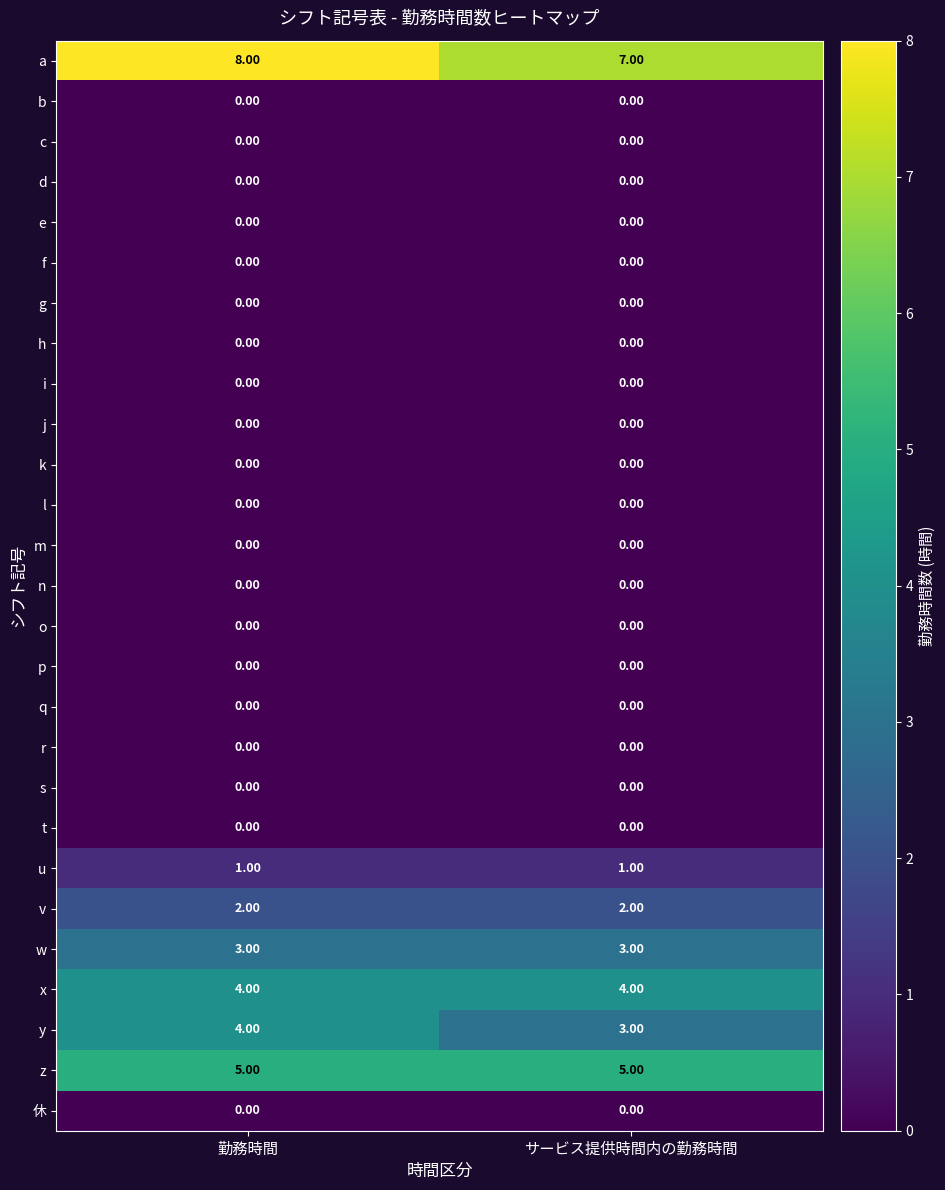

What is the difference between the highest and lowest values at 勤務時間?

8